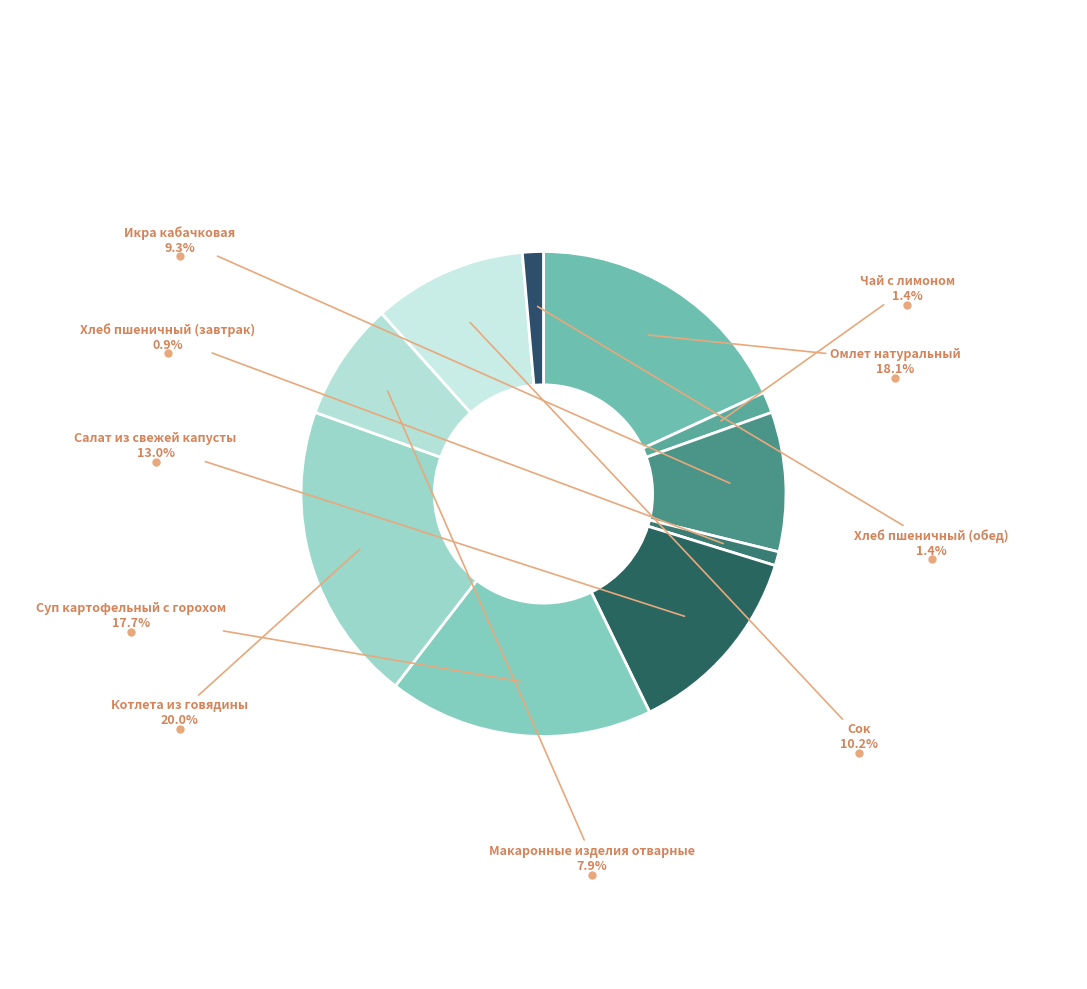

Is there a majority slice in this chart?

No